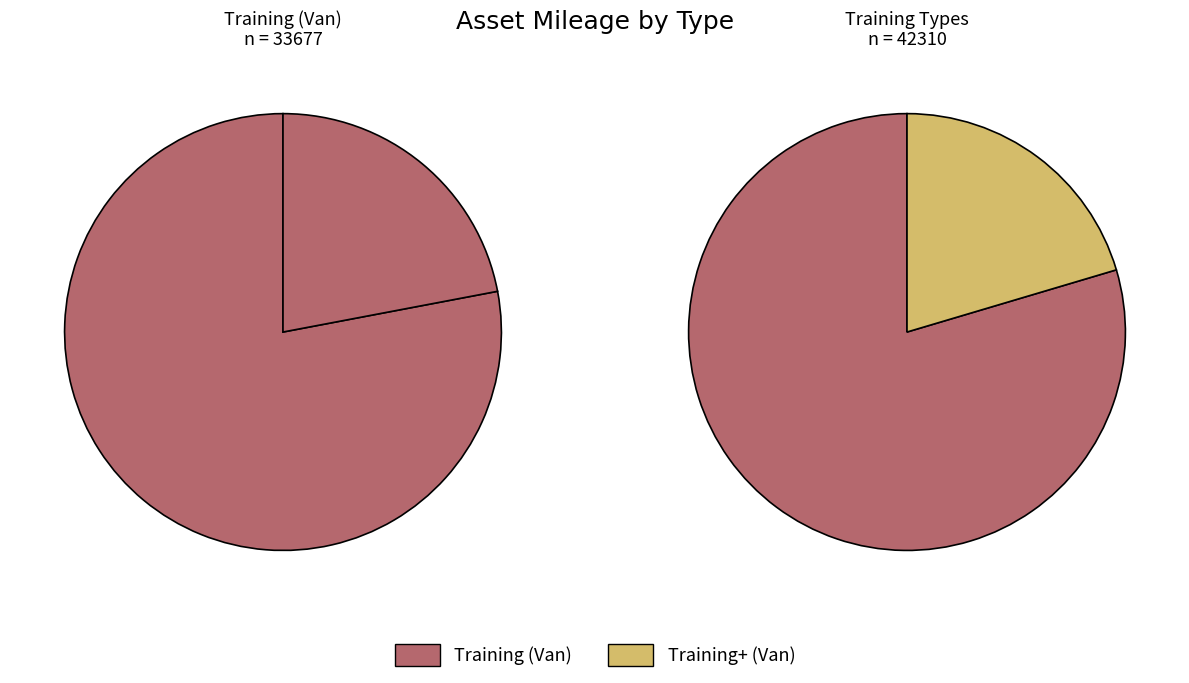

Which category has the biggest portion of the pie?

Training (Van)